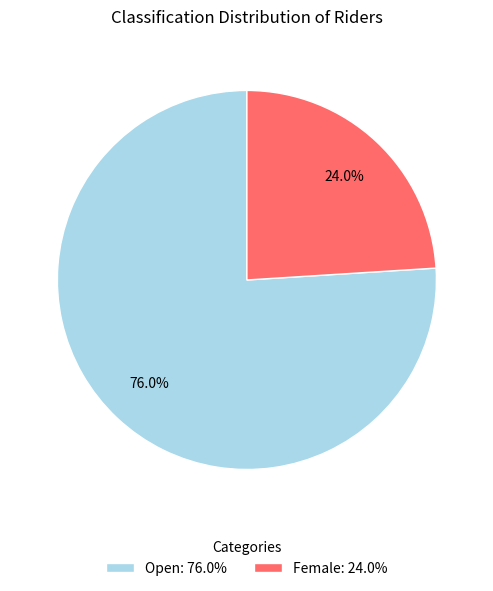

What is the total percentage of Female and Open?

100.0%